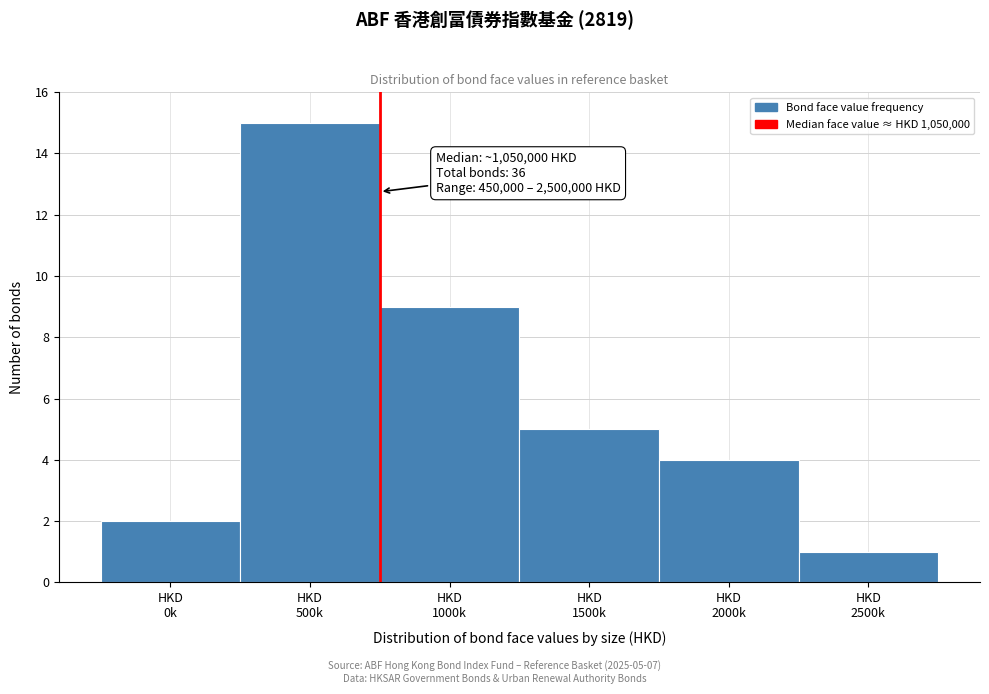

Reading left to right, what are all the values shown in this chart?

2	15	9	5	4	1